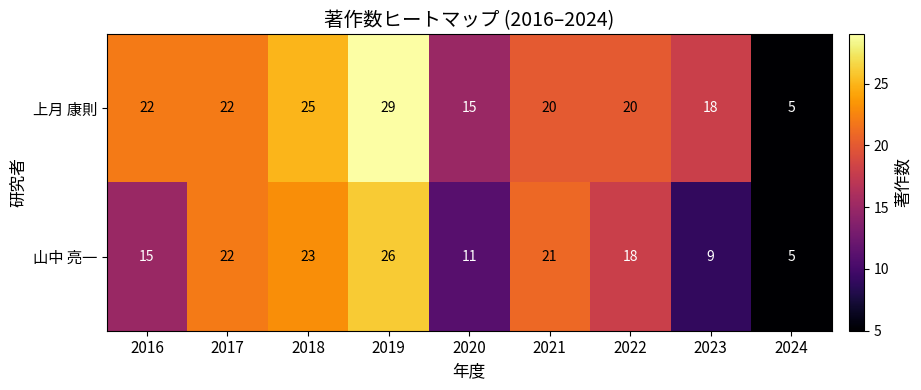

How many data points does each series have?

9